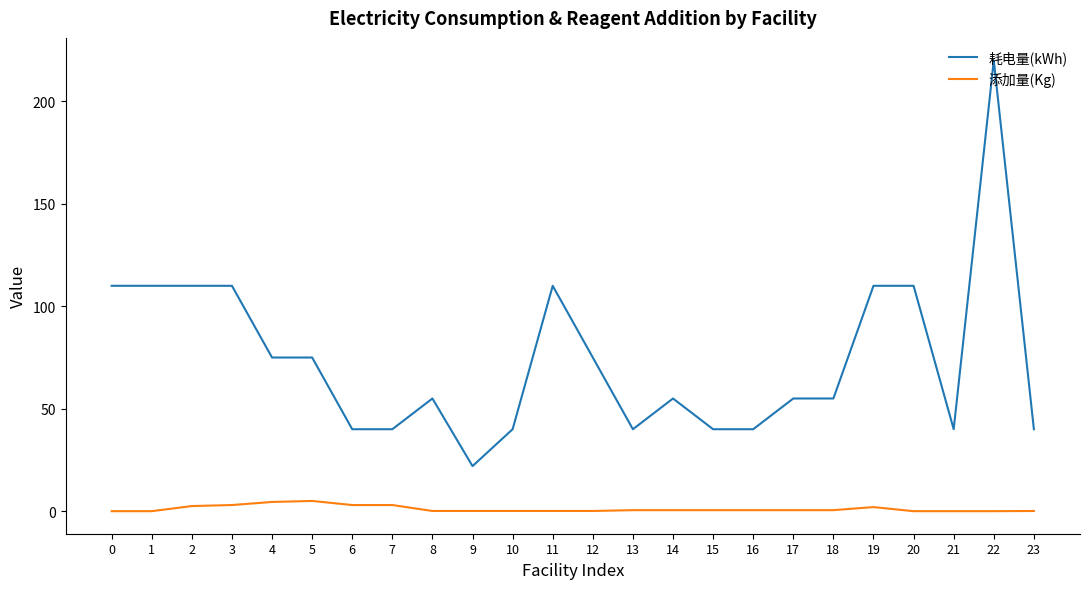

What is the highest value of the 耗电量(kWh) series?

220.0